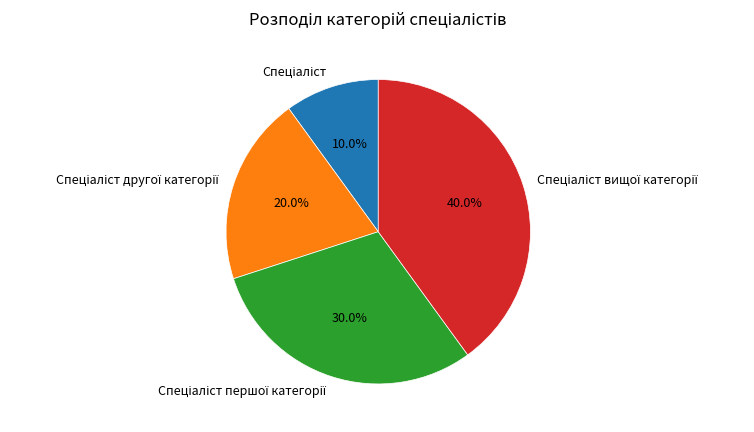

Is there any slice that represents more than half of the pie?

No